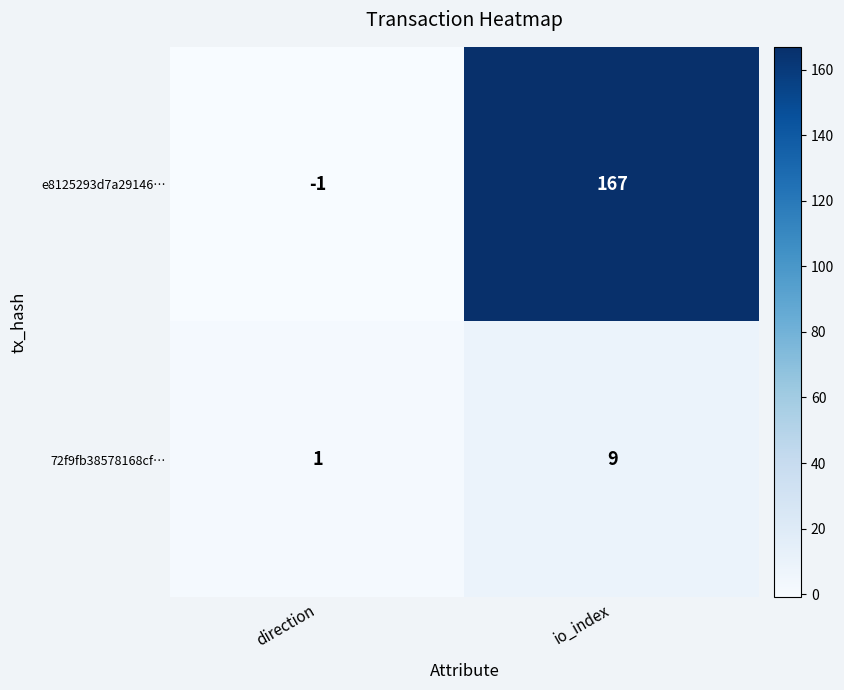

Which label corresponds to the largest value in the chart?

io_index